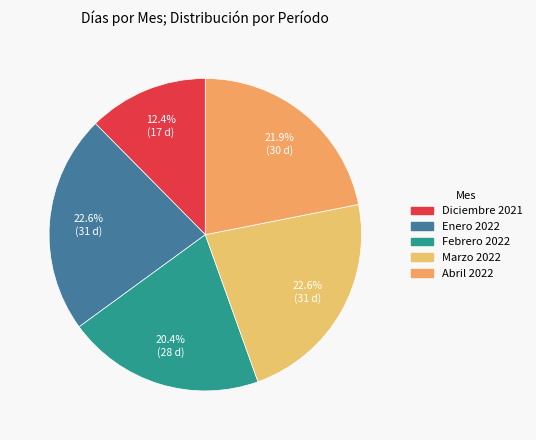

To the nearest percent, what is the difference between the Marzo 2022 and Febrero 2022 slice percentages?

2%